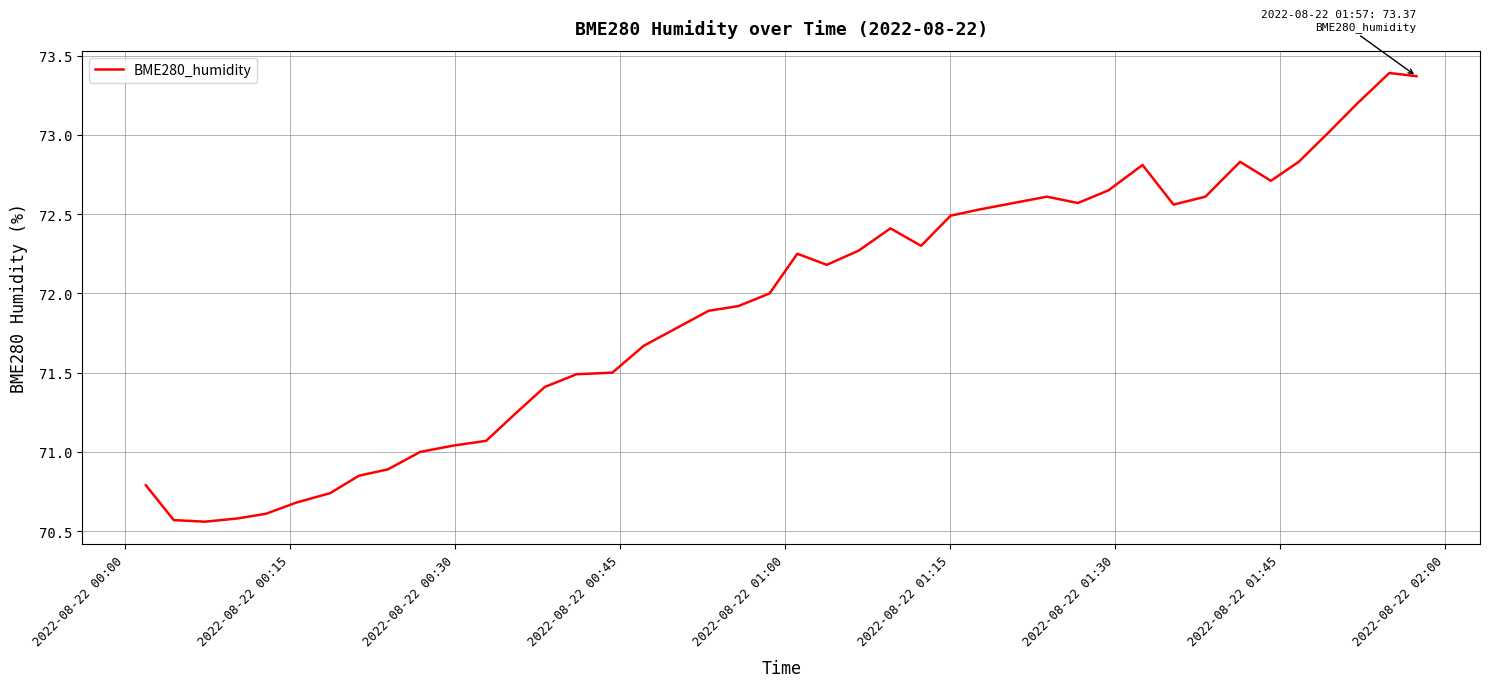

What is the greatest value displayed?

73.4